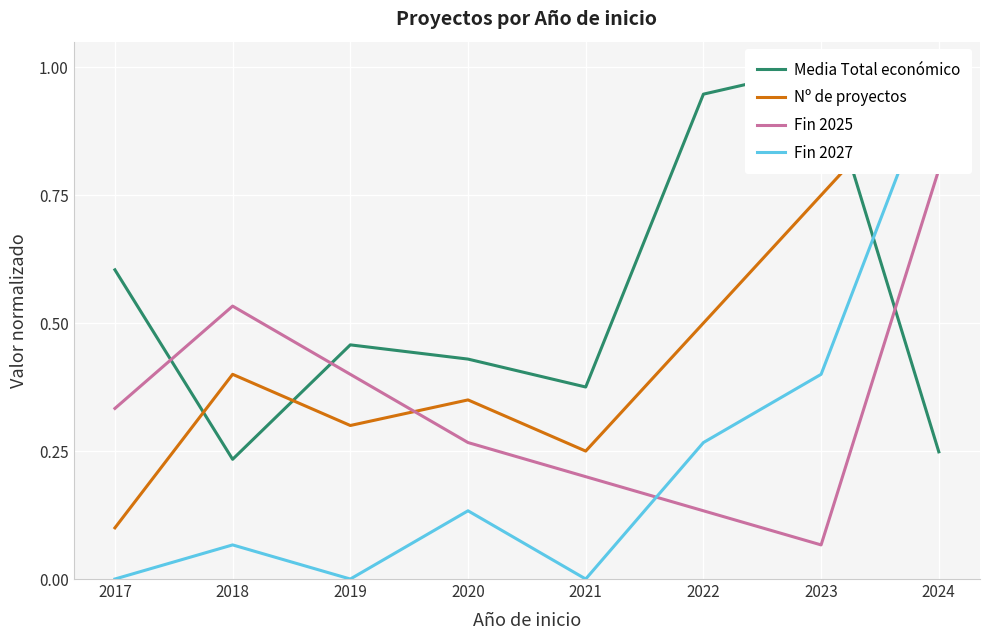

What is the maximum value for Media Total económico?

1.0